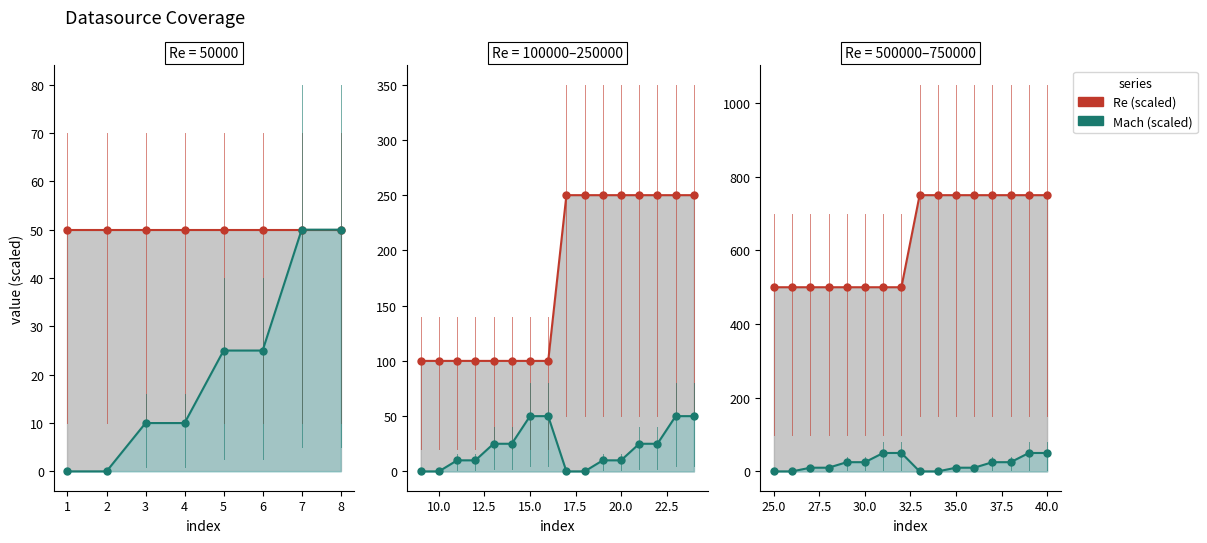

How many distinct data groups are displayed?

2